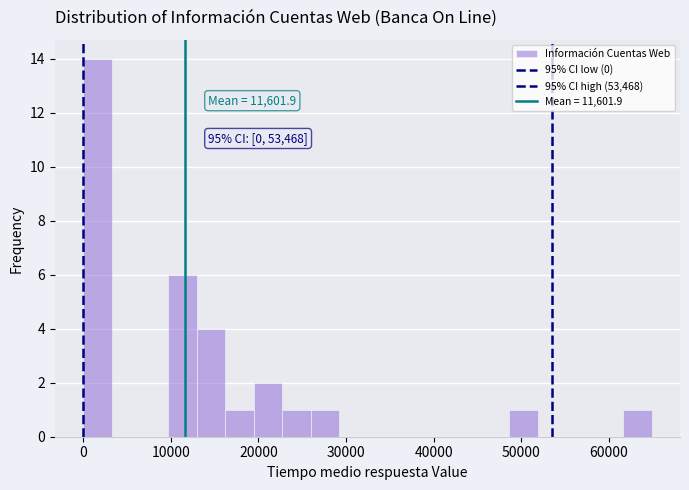

Read against the x-axis, roughly where is the centre of the tallest bar?

2000